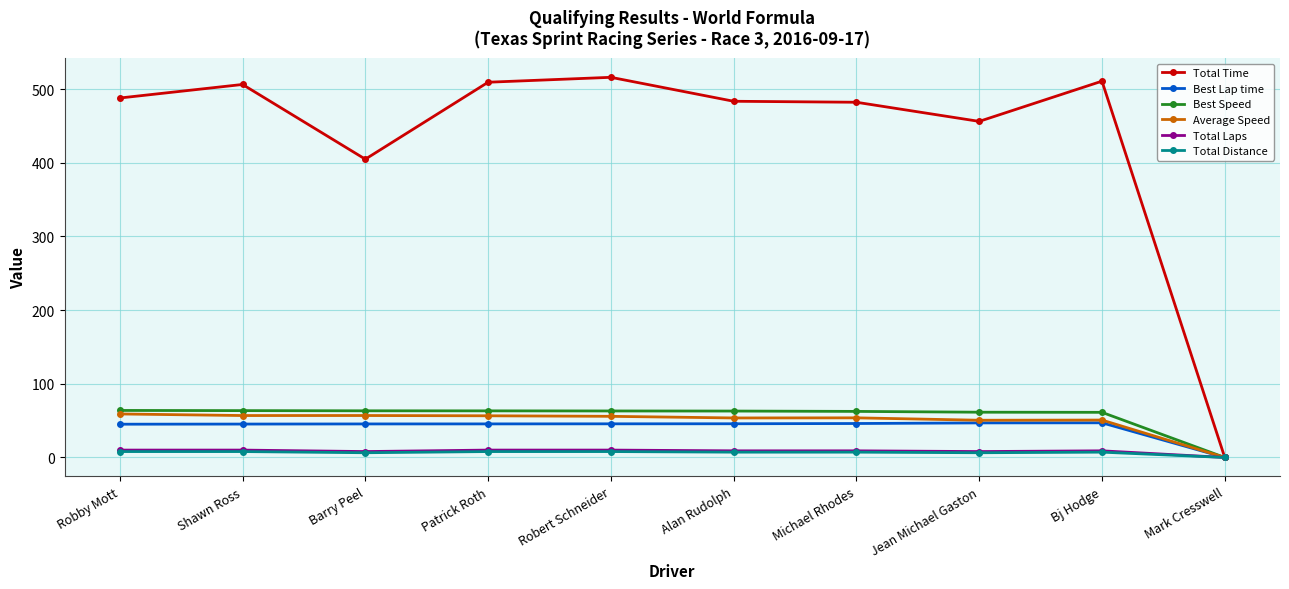

Which series has the largest total across all categories?

Total Time